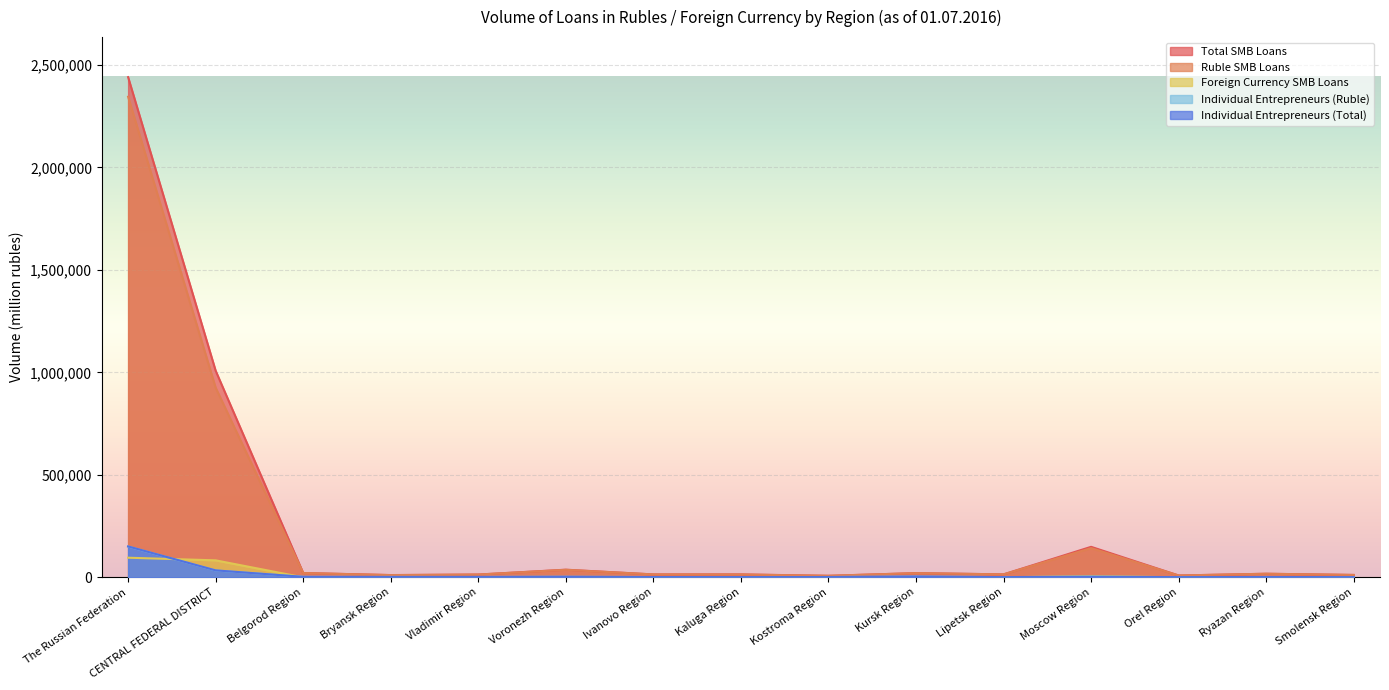

How many data points in Foreign Currency SMB Loans are less than 69?

7